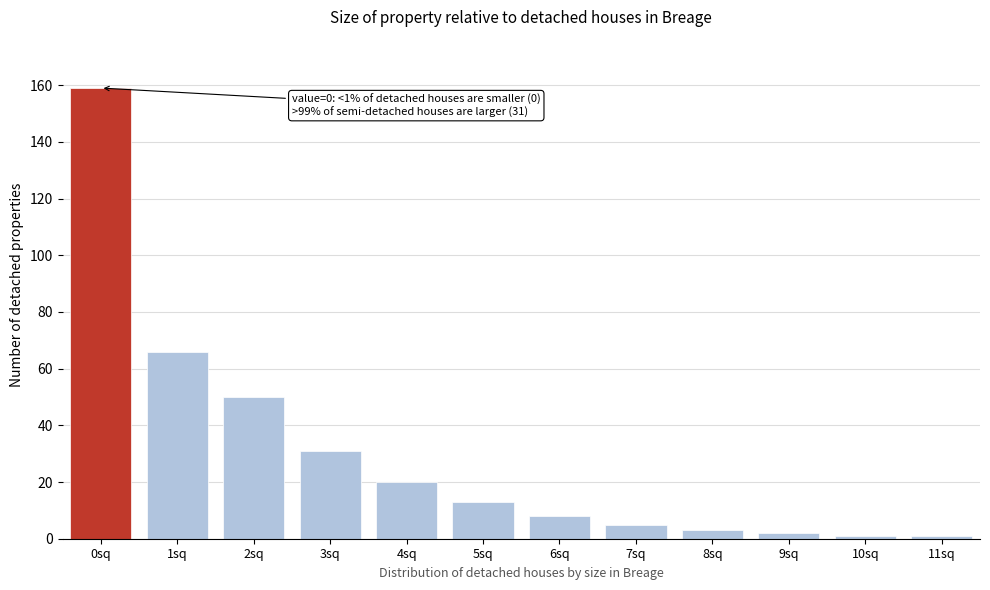

Reading left to right, list all the values displayed in this chart.

0sq=159	1sq=66	2sq=50	3sq=31	4sq=20	5sq=13	6sq=8	7sq=5	8sq=3	9sq=2	10sq=1	11sq=1